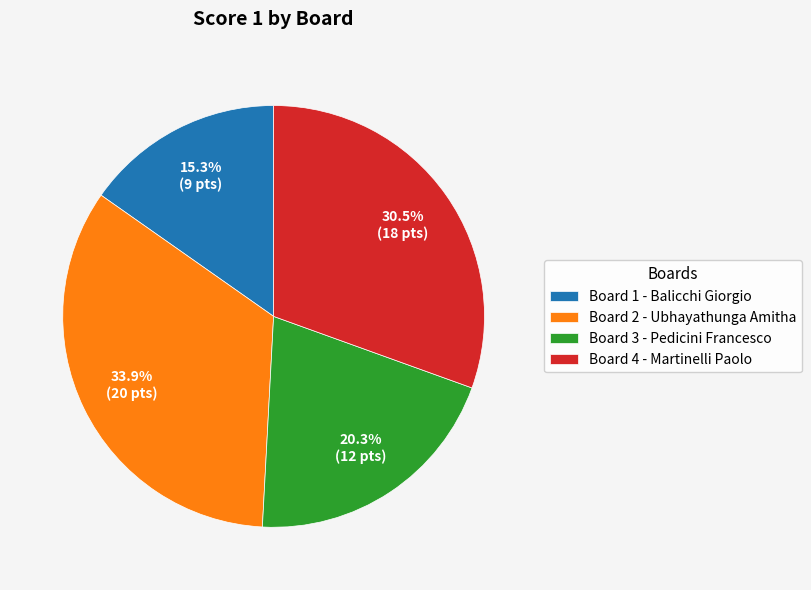

Rank the categories by value from lowest to highest.

Board 1 - Balicchi Giorgio, Board 3 - Pedicini Francesco, Board 4 - Martinelli Paolo, Board 2 - Ubhayathunga Amitha